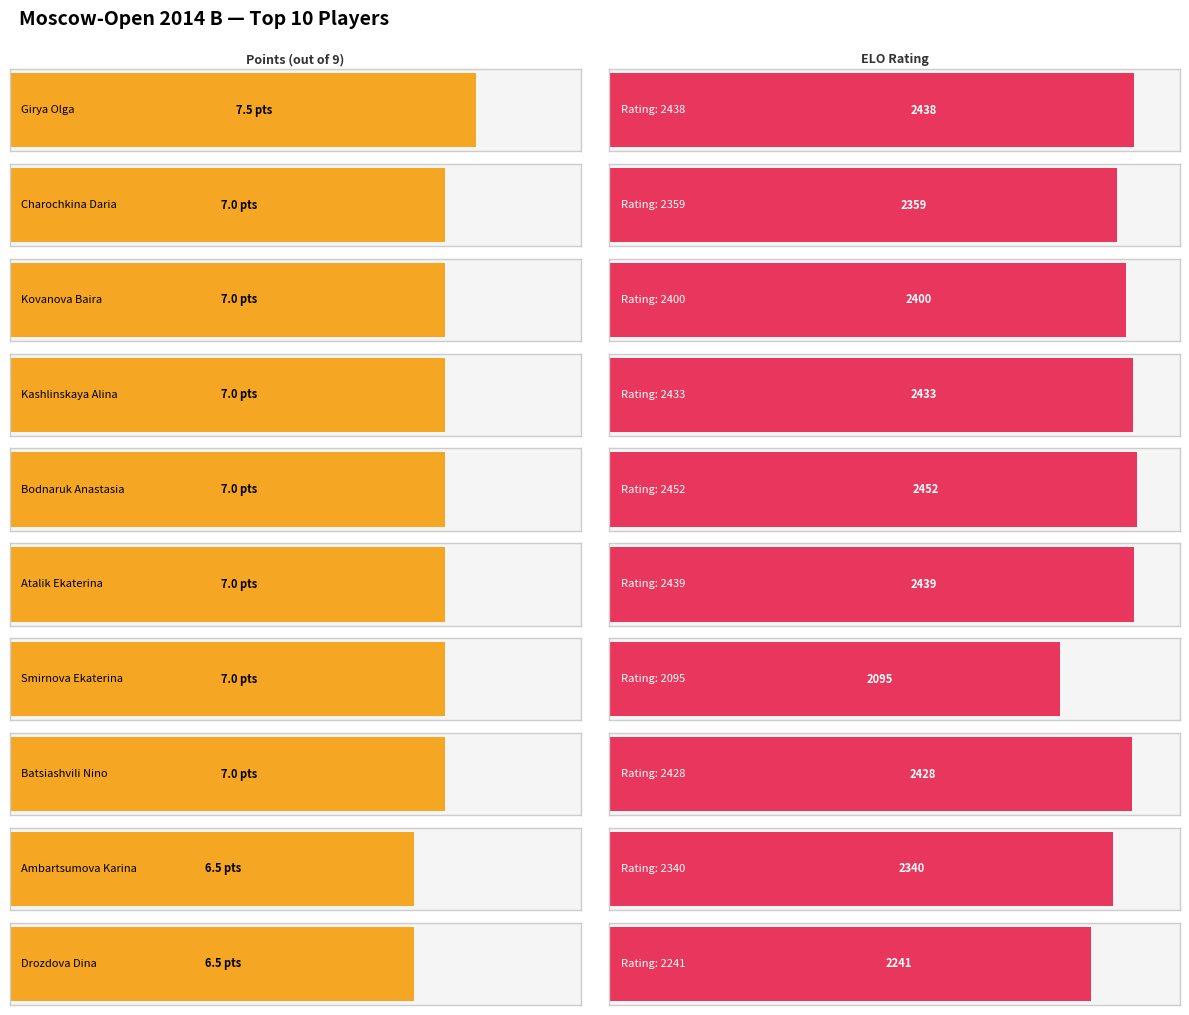

Is it true that Rp equals 3253.3 at Drozdova Dina?

False